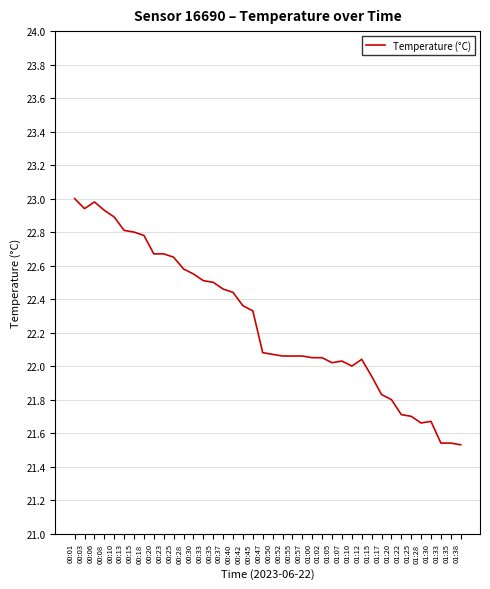

What is the difference between the maximum and minimum values?

1.5